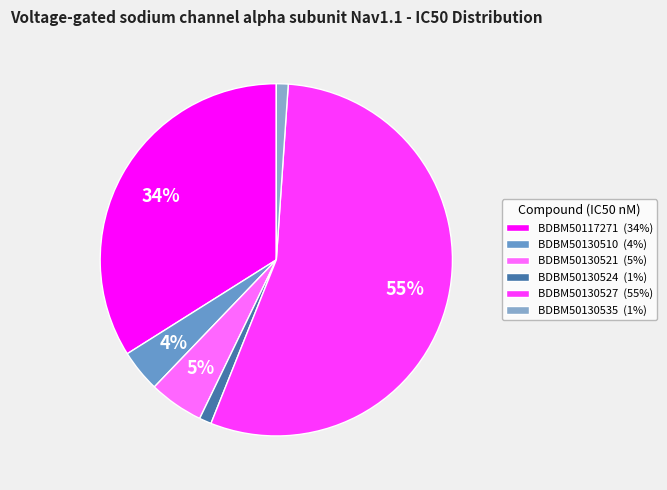

To the nearest percent, what portion does BDBM50117271 represent?

34%